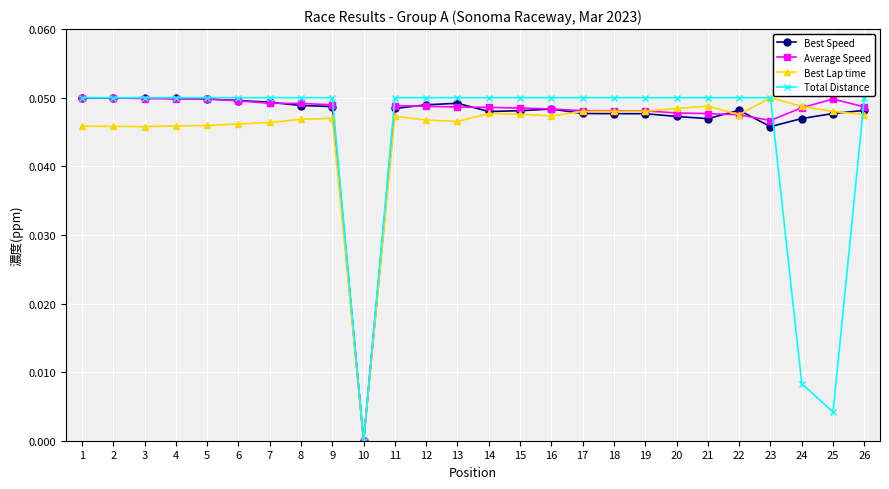

At which label is Best Lap time closest to 0?

10